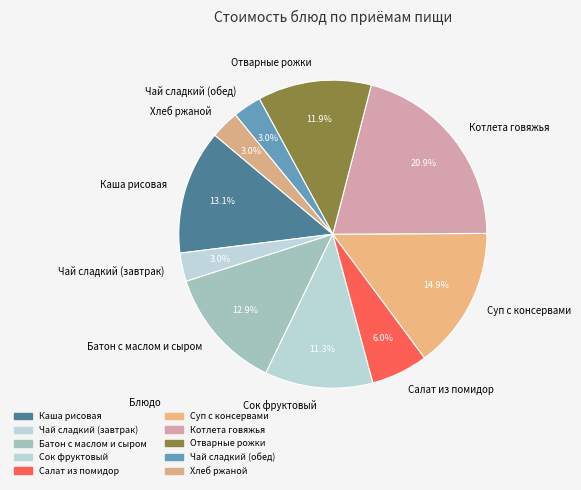

What is the ratio of the value at Хлеб ржаной to the value at Сок фруктовый?

0.3